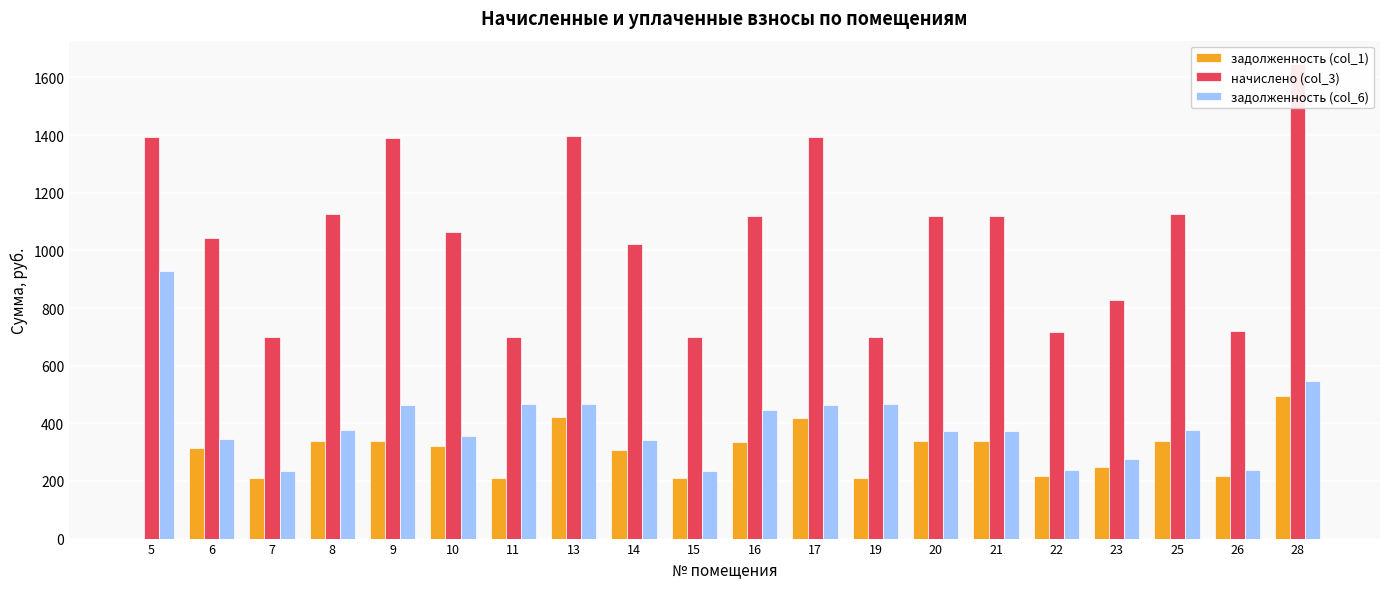

What is the maximum value for начислено (col_3)?

1645.4